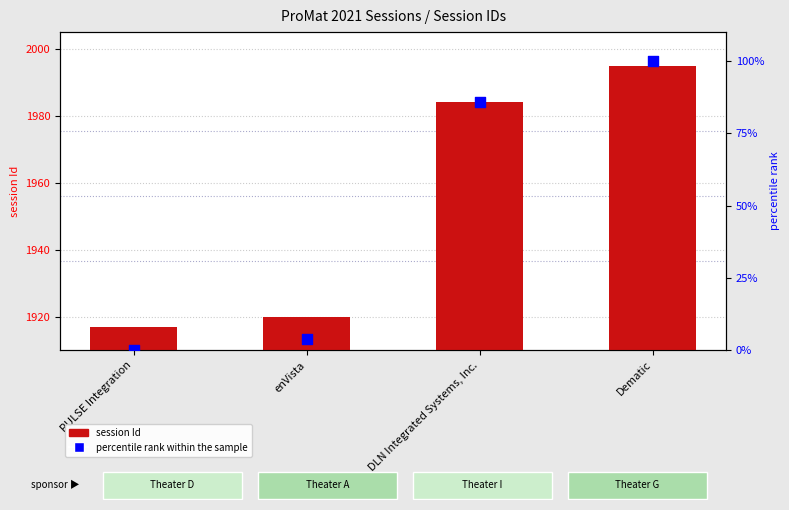

Which series reaches the maximum Y coordinate?

session Id